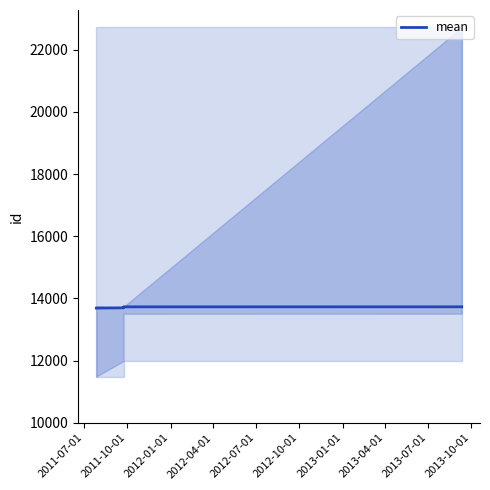

What is the ratio of the value at 2011-10-01 to the value at 2012-04-01?

1.0